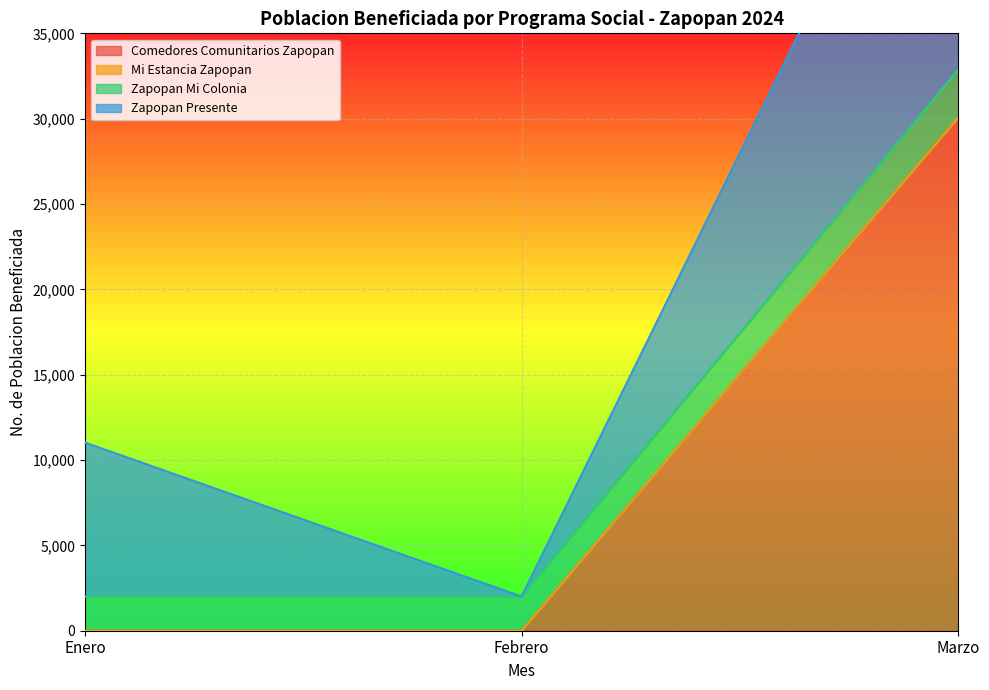

Is it true that Comedores Comunitarios Zapopan equals 12170 at Marzo?

False